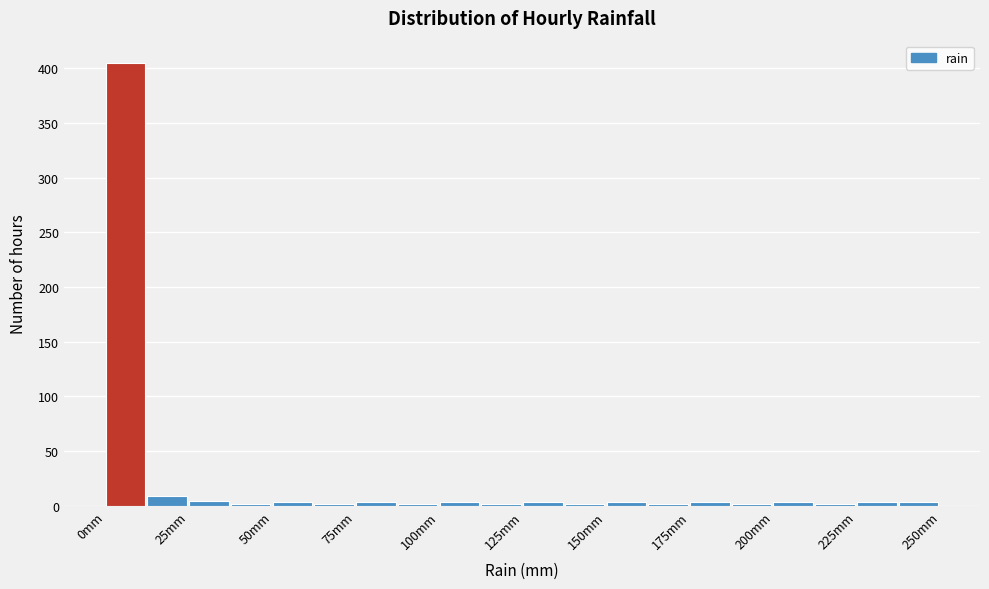

Around what value on the x-axis is the tallest bar? Give the approximate position of its centre, as read against the axis.

5